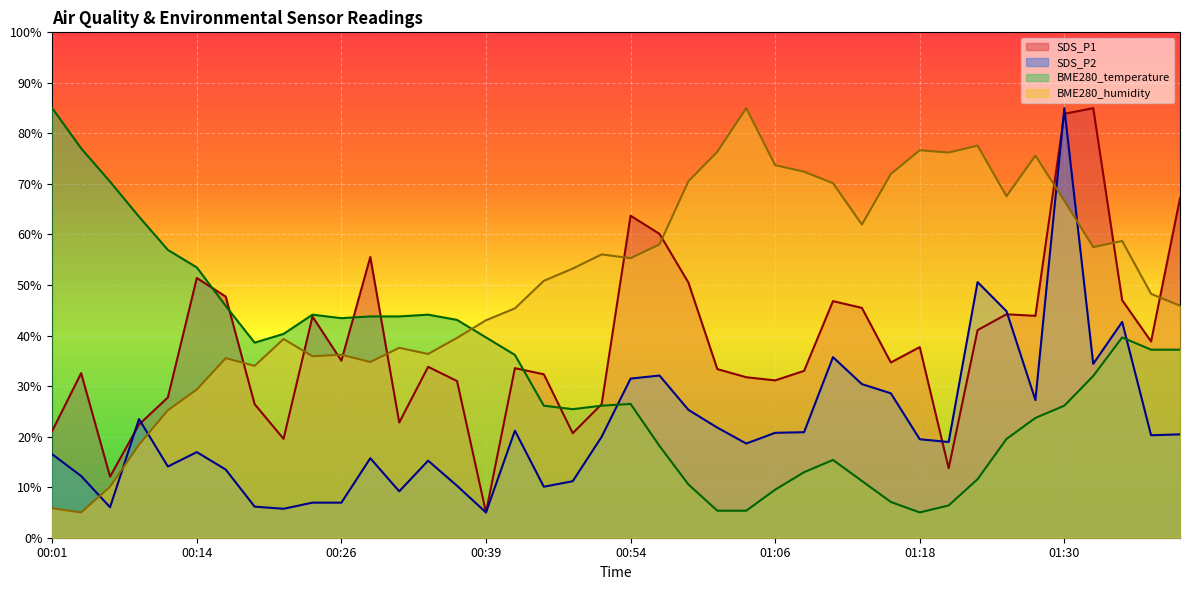

Reading left to right, list all the values displayed in this chart.

SDS_P1: 00:01=21.1	00:04=32.6	00:06=12.1	00:09=22.4	00:11=27.8	00:14=51.4	00:16=47.7	00:19=26.4	00:21=19.6	00:24=43.8	00:26=35.0	00:29=55.6	00:31=22.8	00:34=33.8	00:36=31.0	00:39=5.0	00:41=33.5	00:46=32.3	00:49=20.7	00:51=26.4	00:54=63.7	00:56=60.1	00:58=50.5	01:01=33.4	01:03=31.8	01:06=31.1	01:08=33.0	01:11=46.8	01:13=45.5	01:15=34.7	01:18=37.7	01:21=13.7	01:23=41.1	01:25=44.2	01:28=43.9	01:30=83.9	01:33=85.0	01:35=47.0	01:38=38.8	01:40=67.2
SDS_P2: 00:01=16.5	00:04=12.2	00:06=6.0	00:09=23.5	00:11=14.1	00:14=16.9	00:16=13.5	00:19=6.2	00:21=5.7	00:24=6.9	00:26=6.9	00:29=15.7	00:31=9.2	00:34=15.2	00:36=10.3	00:39=5.0	00:41=21.2	00:46=10.1	00:49=11.2	00:51=20.0	00:54=31.5	00:56=32.1	00:58=25.3	01:01=21.8	01:03=18.6	01:06=20.8	01:08=20.9	01:11=35.7	01:13=30.4	01:15=28.6	01:18=19.5	01:21=18.9	01:23=50.6	01:25=44.8	01:28=27.2	01:30=85.0	01:33=34.4	01:35=42.7	01:38=20.3	01:40=20.5
BME280_temperature: 00:01=85.0	00:04=77.0	00:06=70.5	00:09=63.5	00:11=56.9	00:14=53.5	00:16=45.9	00:19=38.6	00:21=40.3	00:24=44.1	00:26=43.4	00:29=43.8	00:31=43.8	00:34=44.1	00:36=43.1	00:39=39.6	00:41=36.2	00:46=26.1	00:49=25.4	00:51=26.1	00:54=26.5	00:56=18.2	00:58=10.5	01:01=5.3	01:03=5.3	01:06=9.5	01:08=13.0	01:11=15.4	01:13=11.2	01:15=7.1	01:18=5.0	01:21=6.4	01:23=11.6	01:25=19.5	01:28=23.7	01:30=26.1	01:33=32.0	01:35=39.6	01:38=37.2	01:40=37.2
BME280_humidity: 00:01=5.8	00:04=5.0	00:06=10.1	00:09=18.4	00:11=25.2	00:14=29.3	00:16=35.5	00:19=34.0	00:21=39.3	00:24=35.9	00:26=36.2	00:29=34.8	00:31=37.6	00:34=36.4	00:36=39.5	00:39=43.0	00:41=45.4	00:46=50.8	00:49=53.3	00:51=56.1	00:54=55.3	00:56=58.0	00:58=70.5	01:01=76.4	01:03=85.0	01:06=73.7	01:08=72.4	01:11=70.2	01:13=62.0	01:15=72.0	01:18=76.7	01:21=76.2	01:23=77.6	01:25=67.6	01:28=75.6	01:30=66.7	01:33=57.5	01:35=58.7	01:38=48.3	01:40=45.9